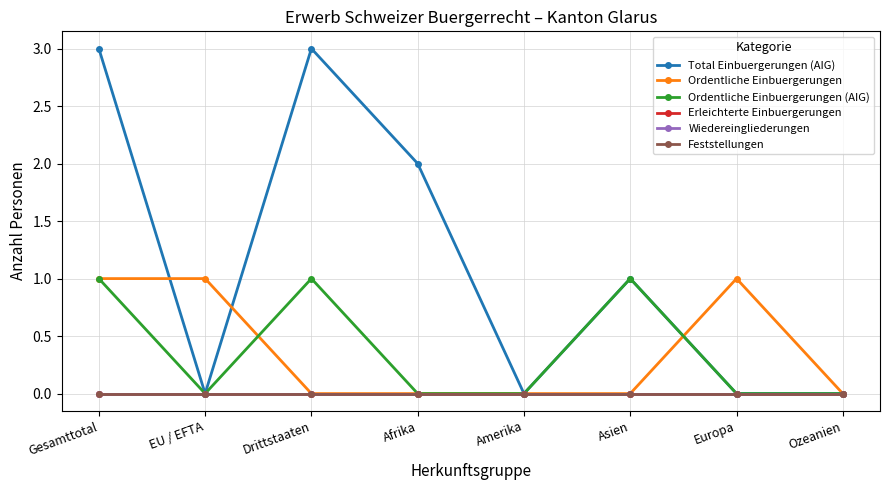

Where does the Total Einbuergerungen (AIG) series first go above 1?

Gesamttotal